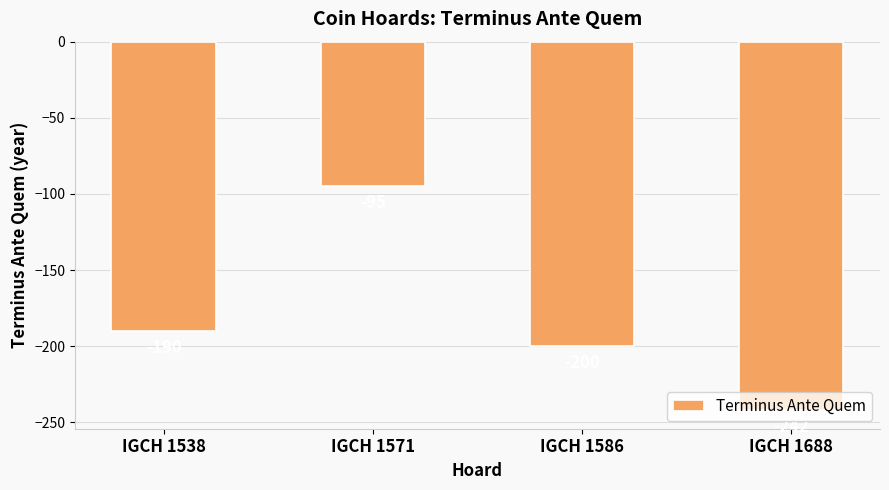

How many values are below -190?

2